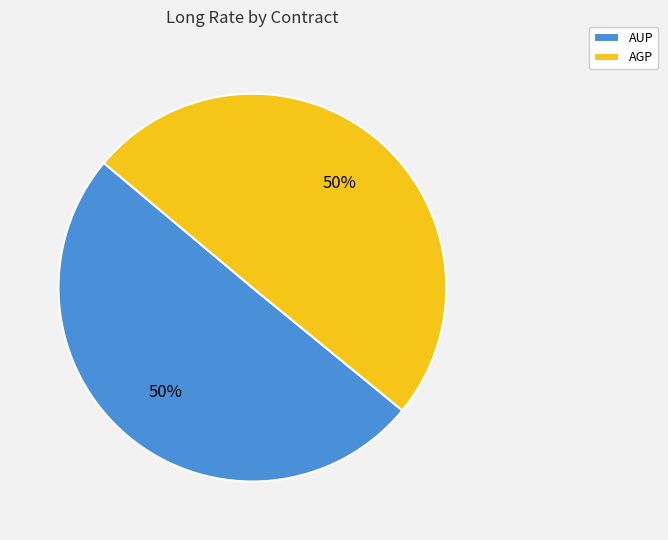

True or false: AUP accounts for 50% of the total.

True